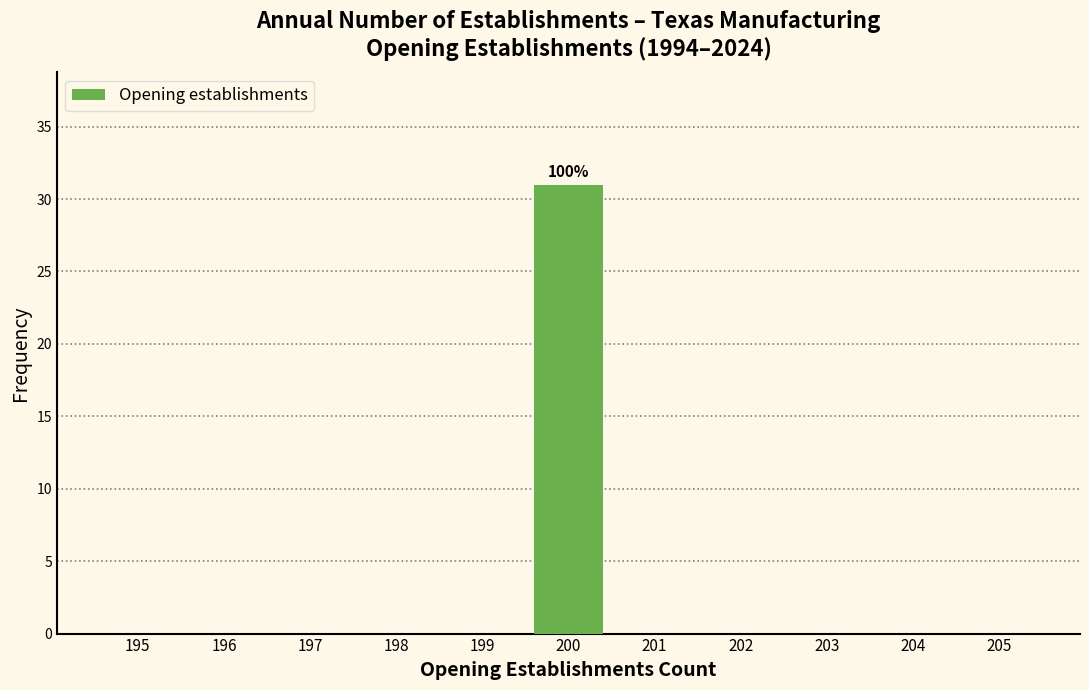

Reading left to right, extract all data points from this chart.

195=0	196=0	197=0	198=0	199=0	200=31	201=0	202=0	203=0	204=0	205=0